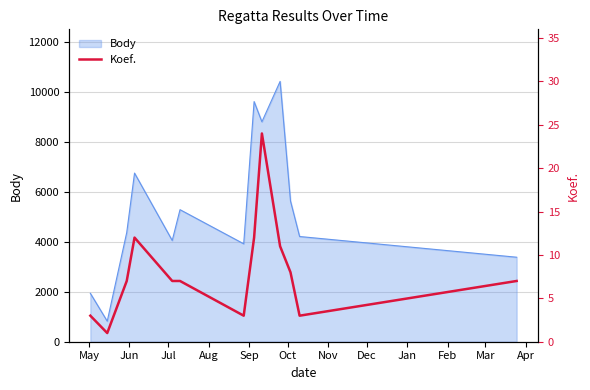

What is the minimum value for Body?

821